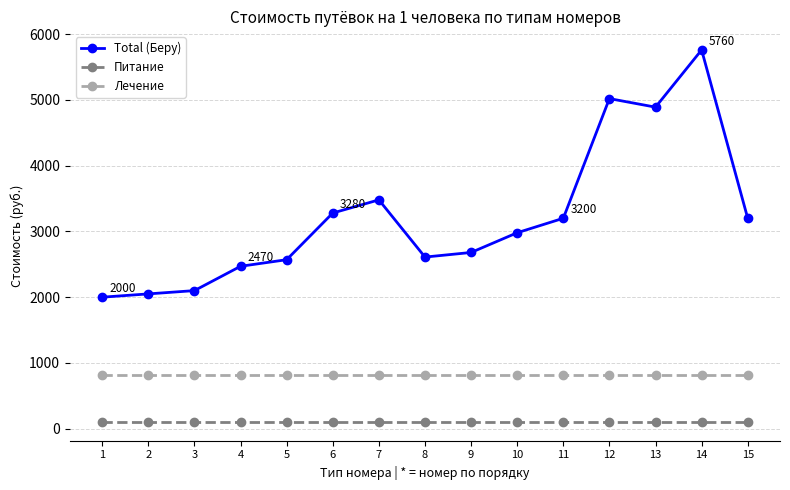

Reading left to right, extract all data points from this chart.

Total (Беру): 1=2000	2=2050	3=2100	4=2470	5=2570	6=3280	7=3480	8=2610	9=2680	10=2980	11=3200	12=5020	13=4890	14=5760	15=3200
Питание: 1=100	2=100	3=100	4=100	5=100	6=100	7=100	8=100	9=100	10=100	11=100	12=100	13=100	14=100	15=100
Лечение: 1=820	2=820	3=820	4=820	5=820	6=820	7=820	8=820	9=820	10=820	11=820	12=820	13=820	14=820	15=820